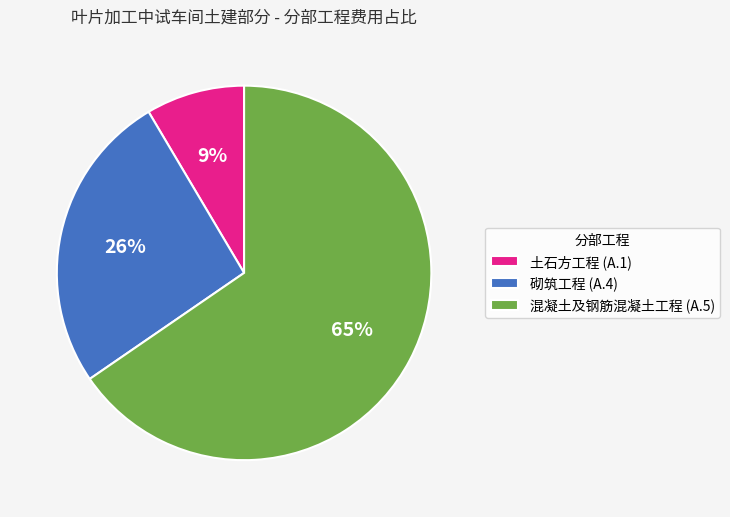

Combined, do 砌筑工程 (A.4) and 土石方工程 (A.1) account for over 50%?

No